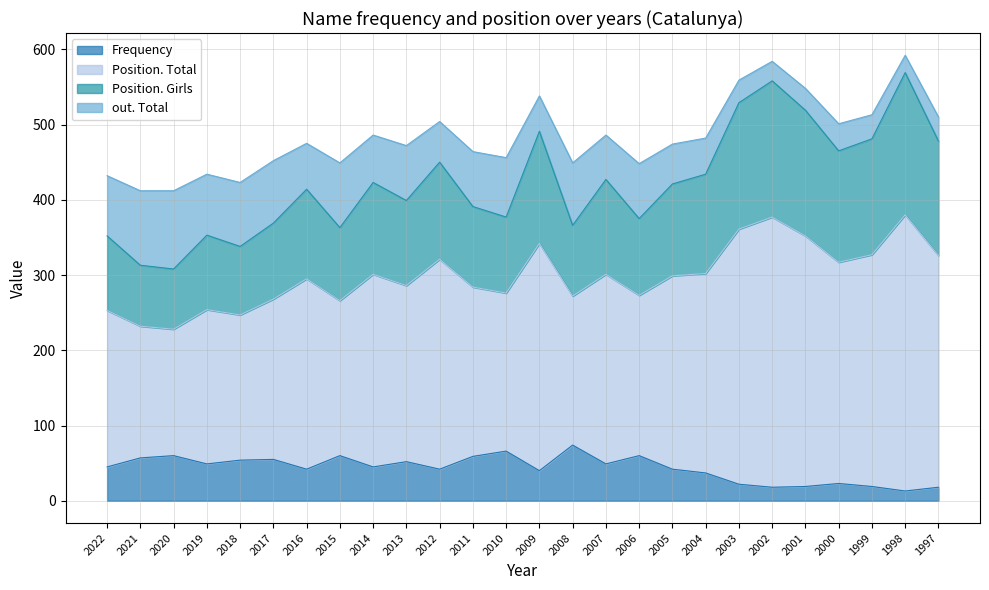

True or false: Frequency has a value of 60 at 2006.

True